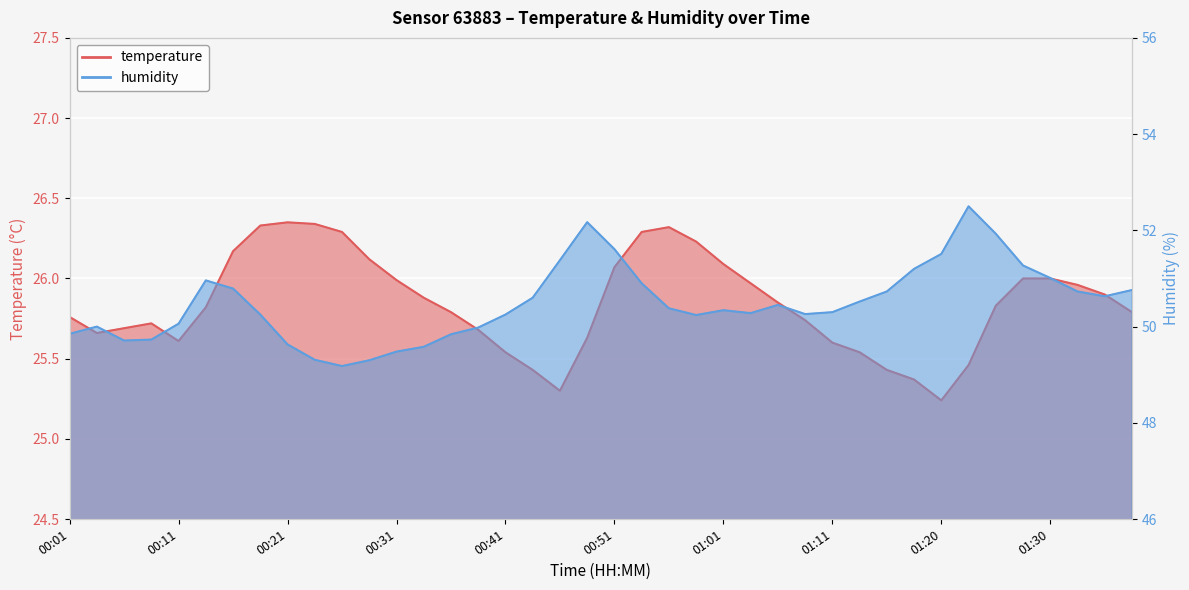

List the labels in order of humidity value, largest first.

01:23, 00:48, 01:25, 00:51, 01:20, 00:46, 01:28, 01:18, 01:30, 00:14, 00:53, 00:16, 01:38, 01:15, 01:33, 01:35, 00:43, 01:13, 01:06, 00:56, 01:01, 01:11, 01:03, 01:08, 00:18, 00:41, 00:58, 00:11, 00:04, 00:38, 00:01, 00:36, 00:09, 00:06, 00:21, 00:33, 00:31, 00:23, 00:28, 00:26